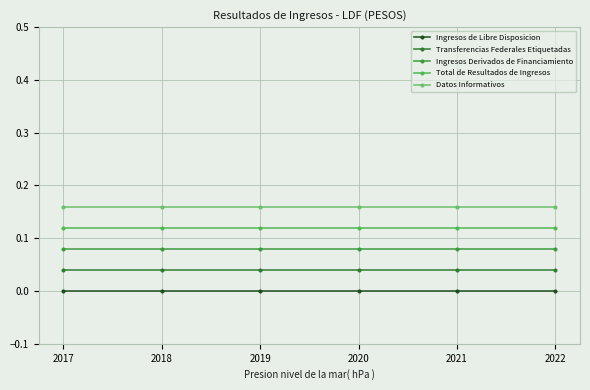

How many distinct data groups are displayed?

5